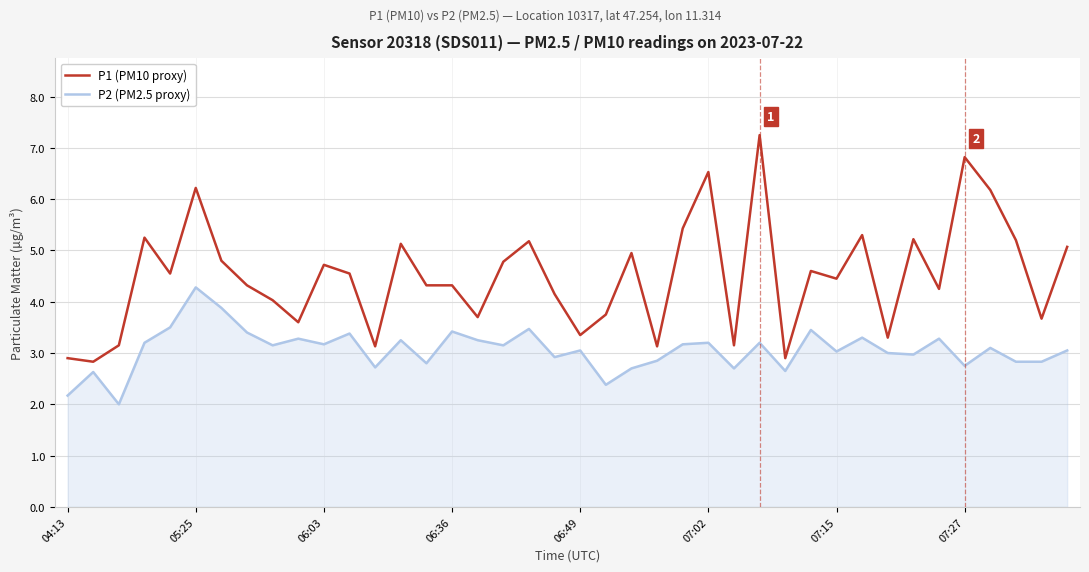

What is the sum of all P1 (PM10 proxy) values?

180.1